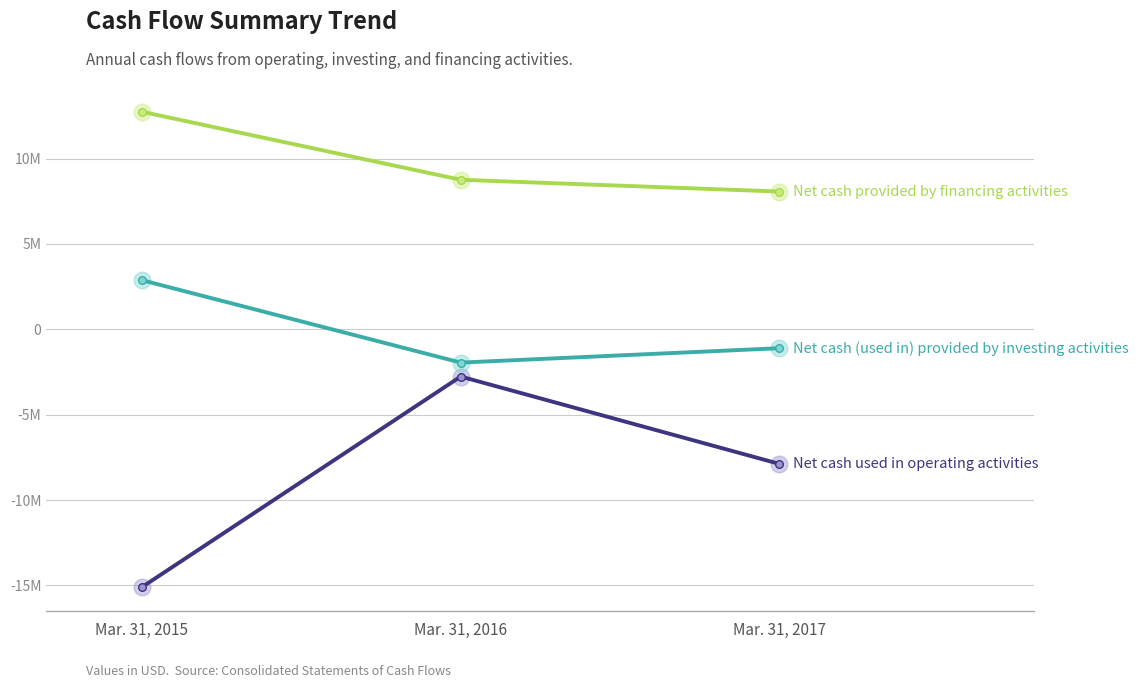

True or false: Net cash (used in) provided by investing activities has a value of -1842840 at Mar. 31, 2017.

False